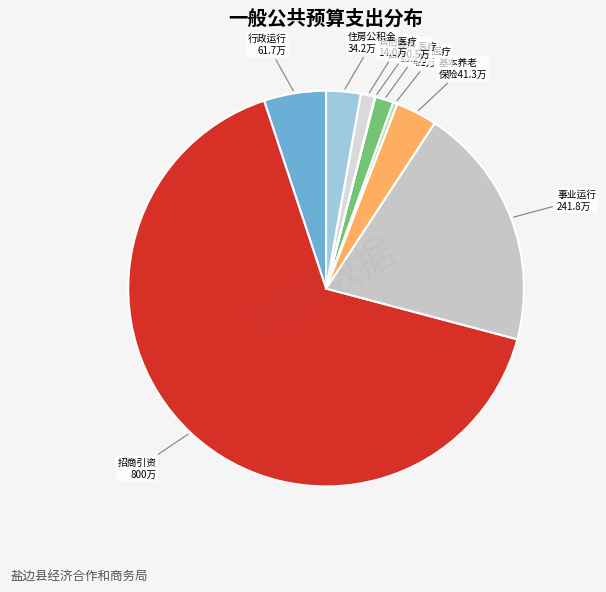

How many slices are in this pie chart?

9